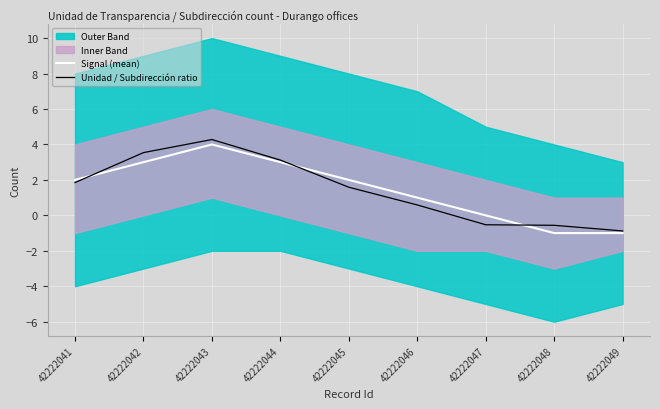

After their last crossing, which series has the higher values: Signal (mean) or Unidad / Subdirección ratio?

Unidad / Subdirección ratio